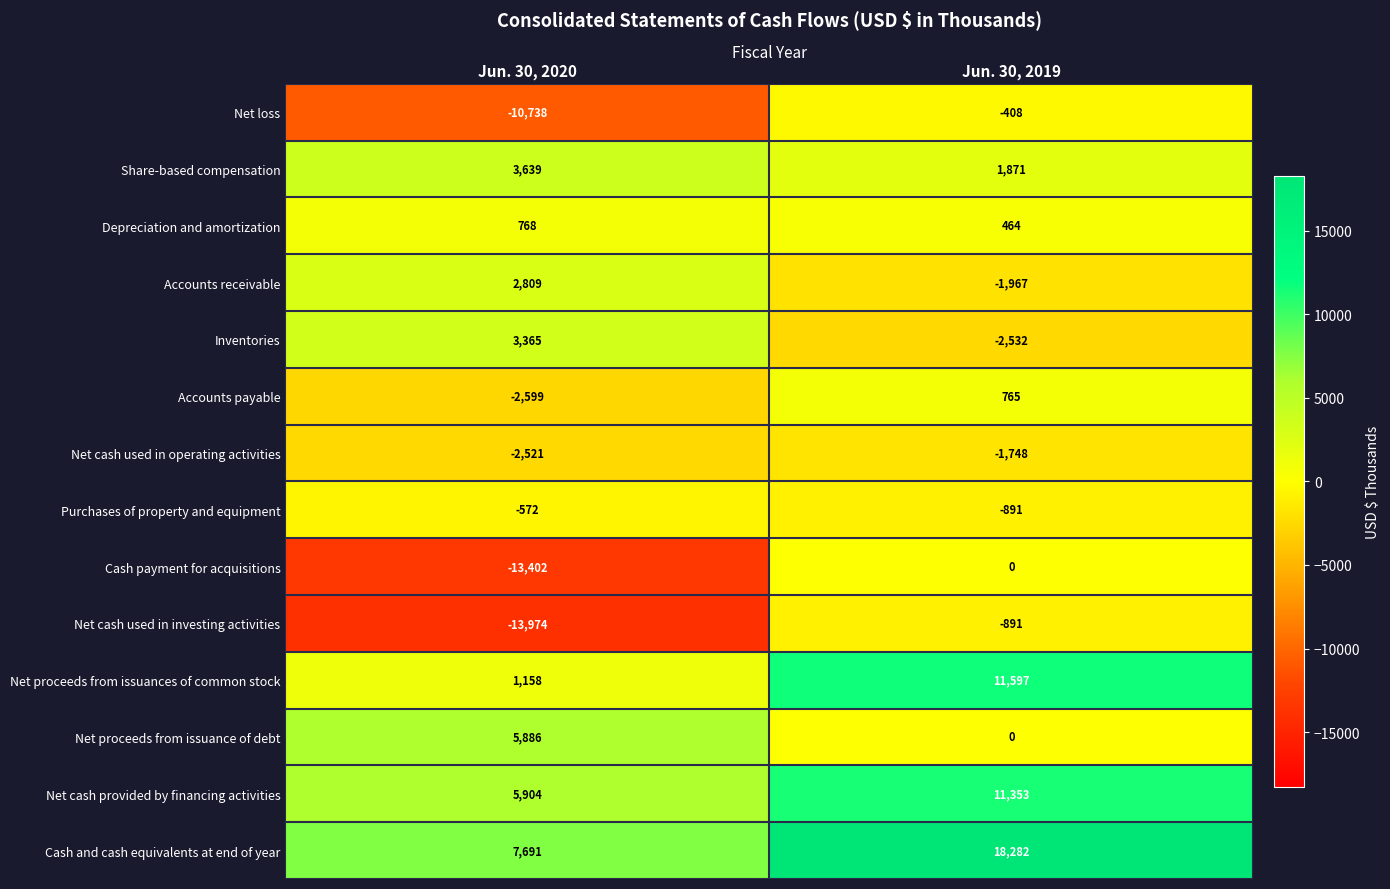

What is the smallest value displayed?

-13974